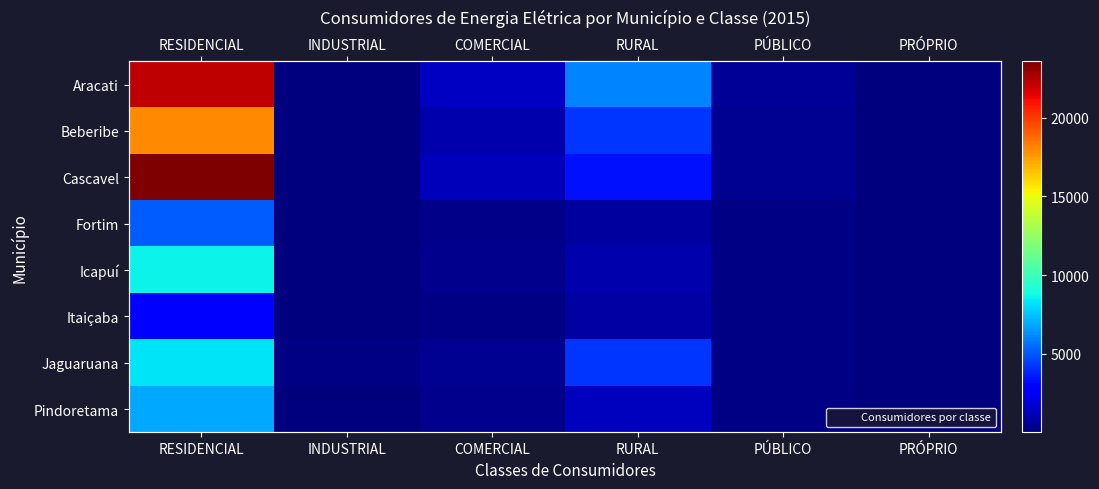

At how many categories does at least one series exceed 246?

4